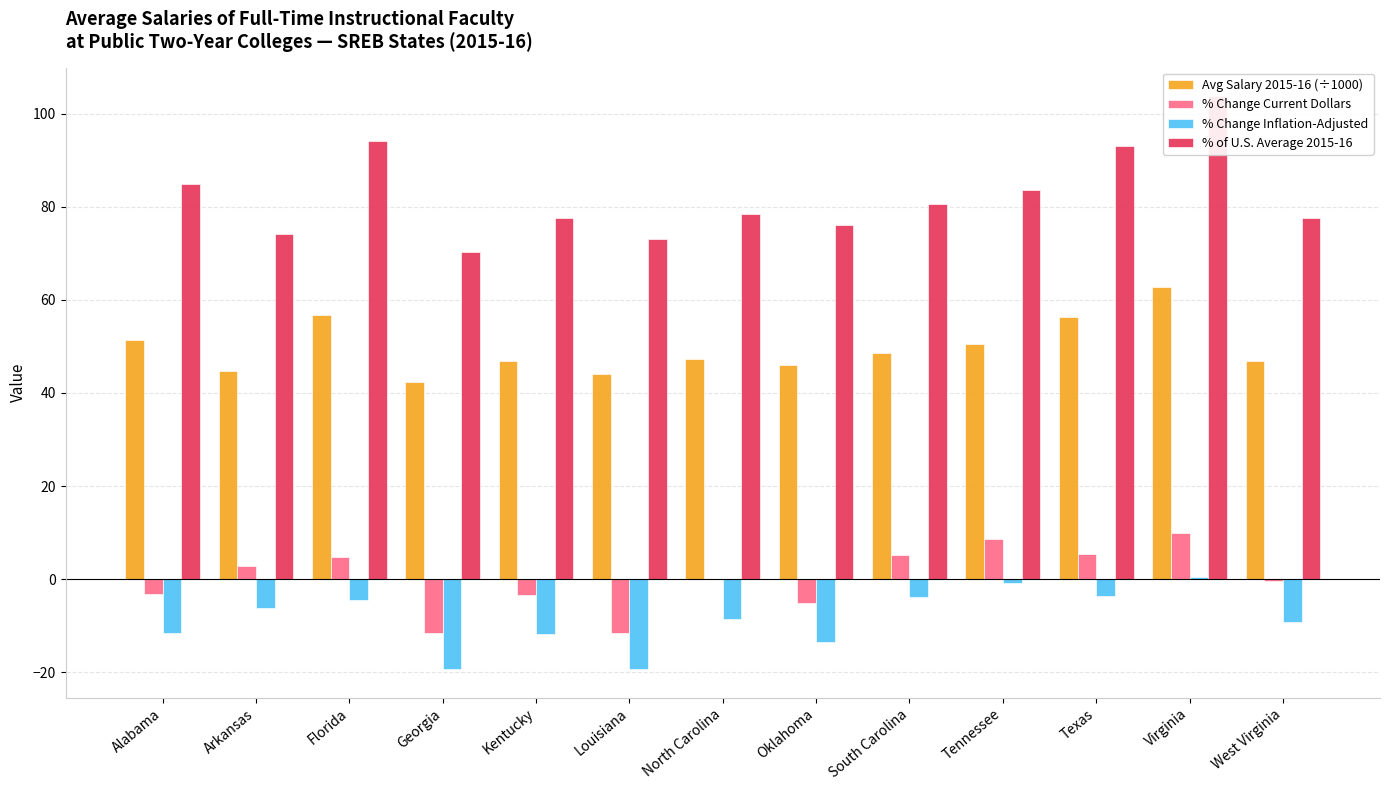

What is the label of the 5th bar from the right?

South Carolina